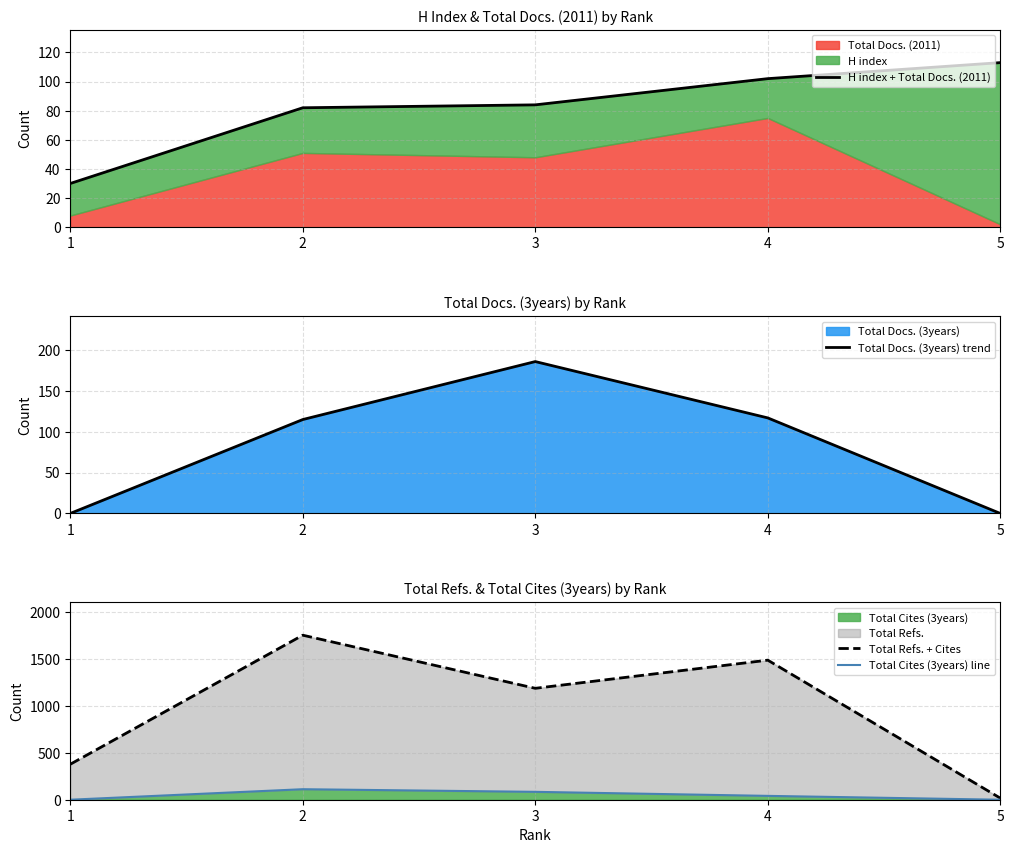

What is the difference between the highest and lowest values at 1?

378